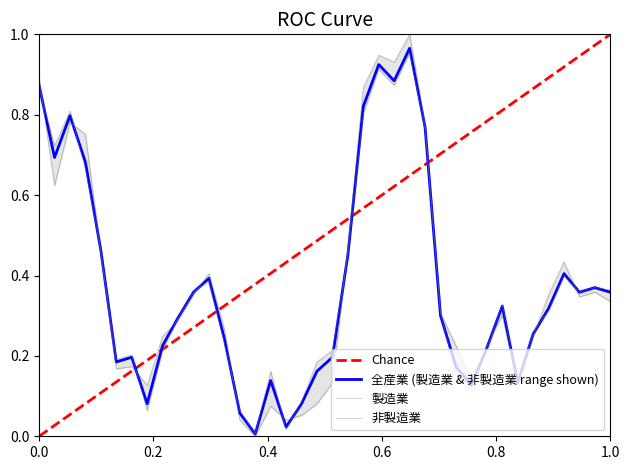

The 製造業 series shows 0.2 at 1978/2月. True or false?

False